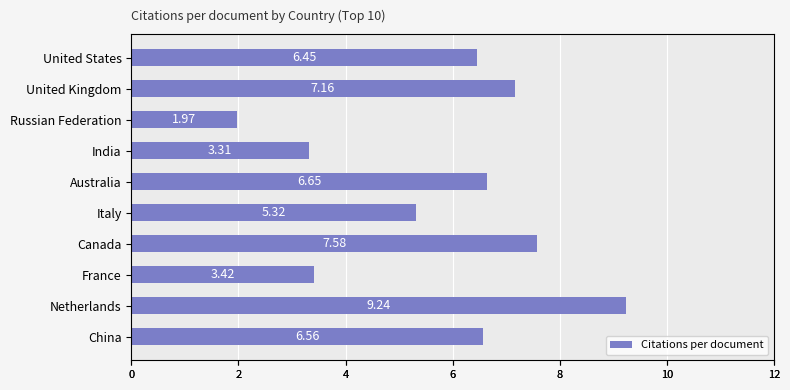

How many bars are there in total?

10